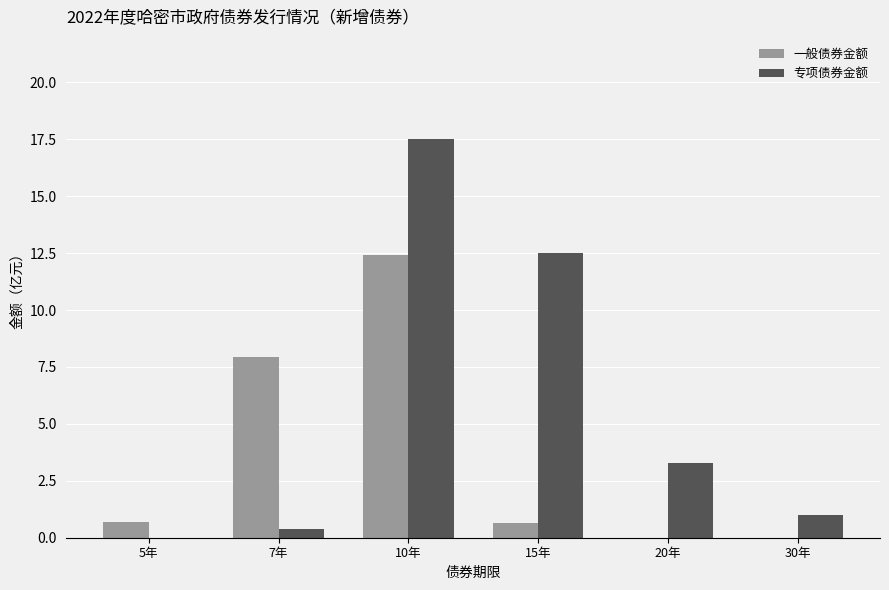

At which label is 一般债券金额 closest to 6?

7年